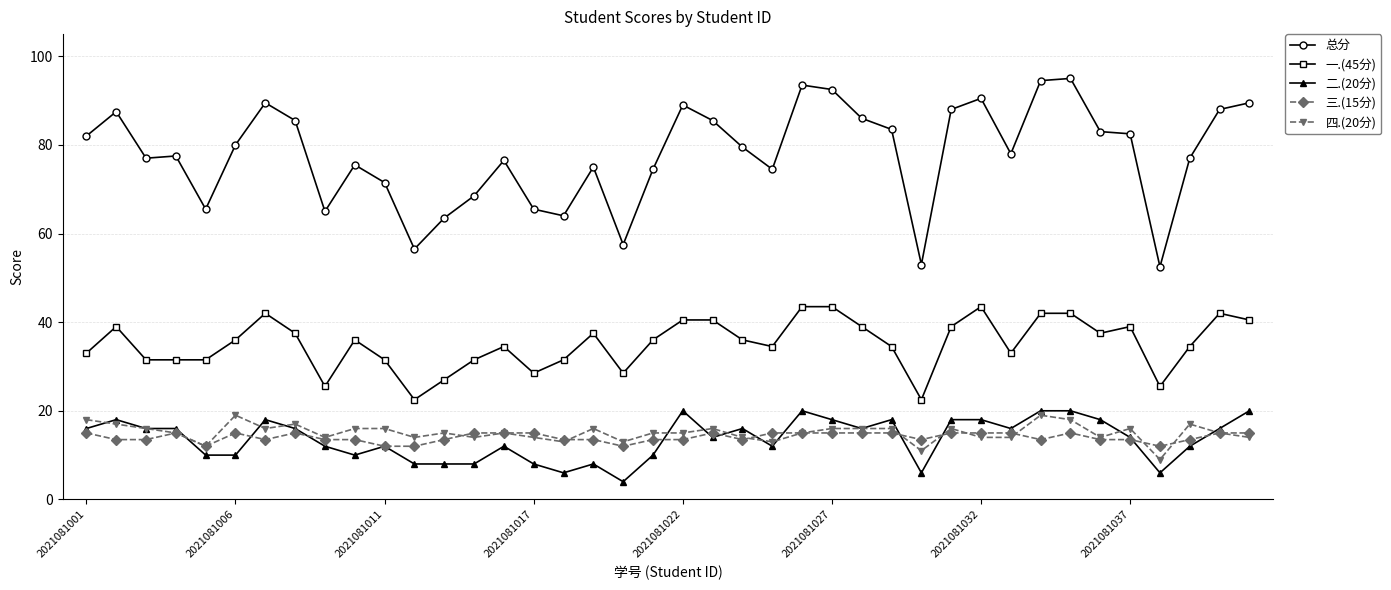

What is the value of the 一.(45分) point at the 12th from the left?

22.5